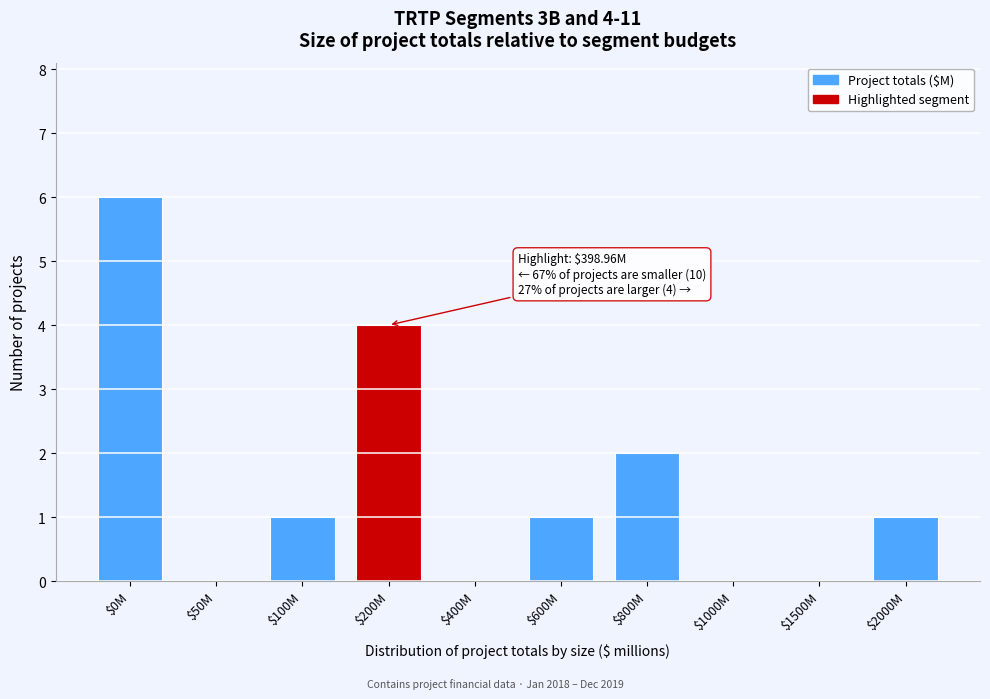

What value does the data have at $200M?

4